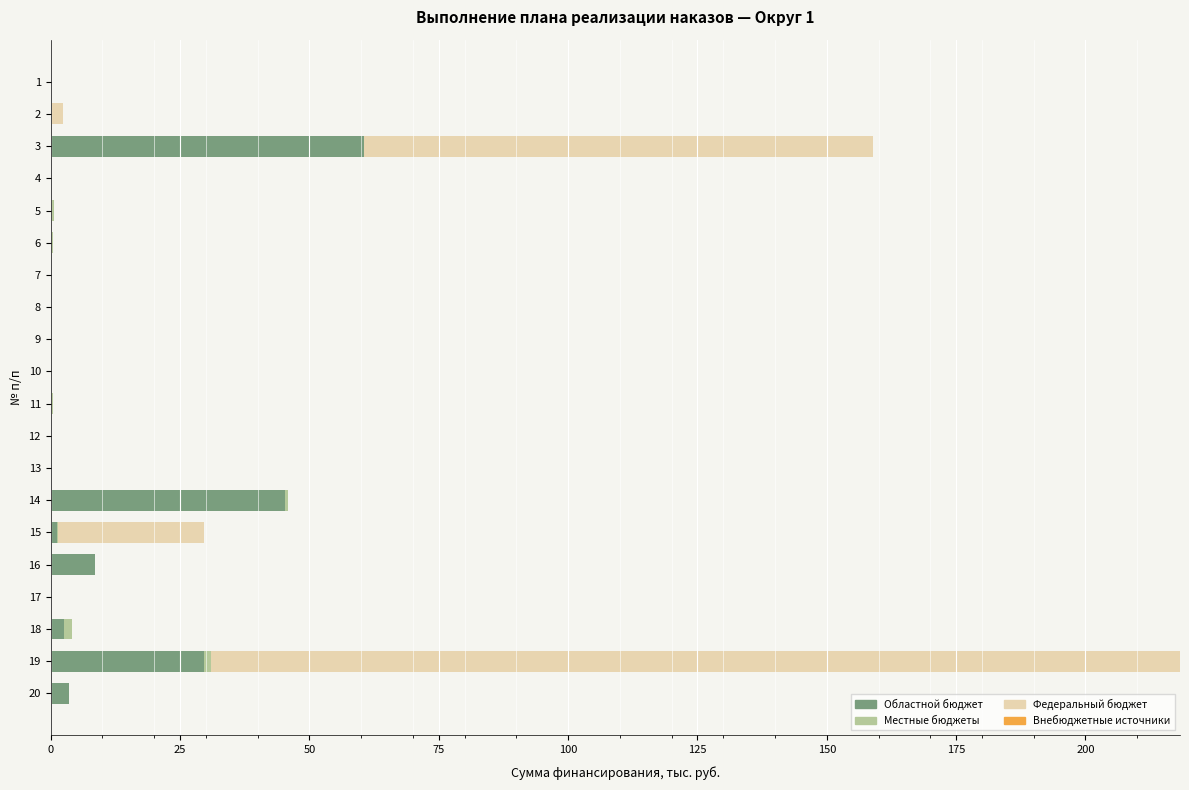

What is the highest value of the Областной бюджет series?

60.5